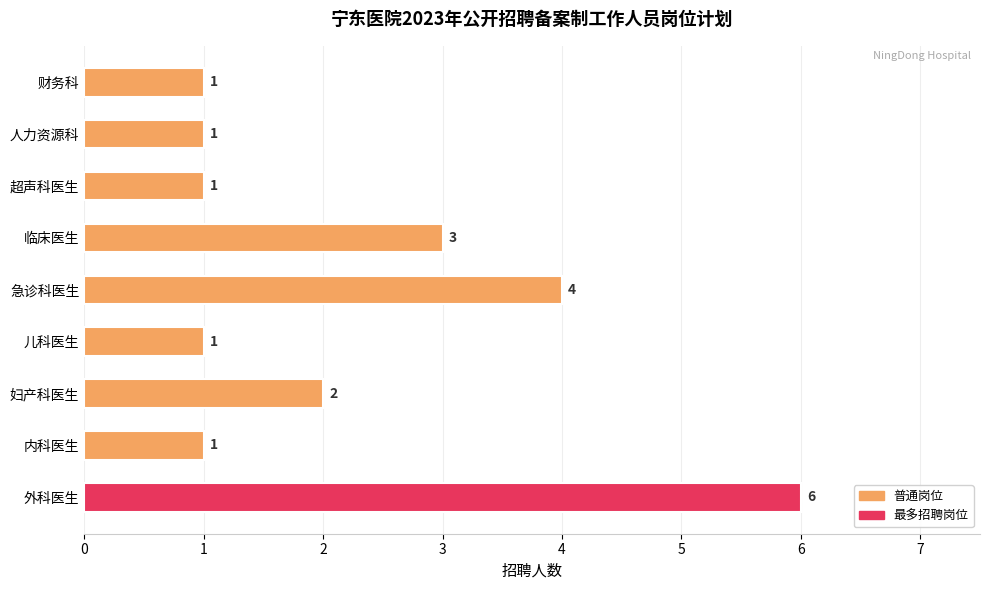

Approximately how many times larger is the value at 超声科医生 compared to 内科医生?

1.0